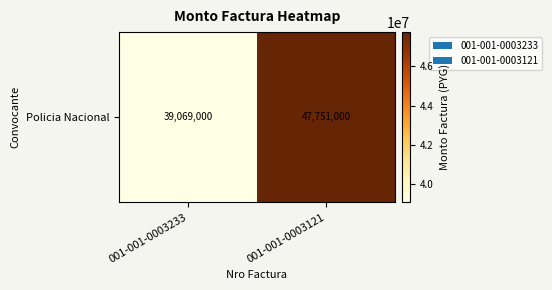

Is it true that the value at 001-001-0003233 is 39069000?

True